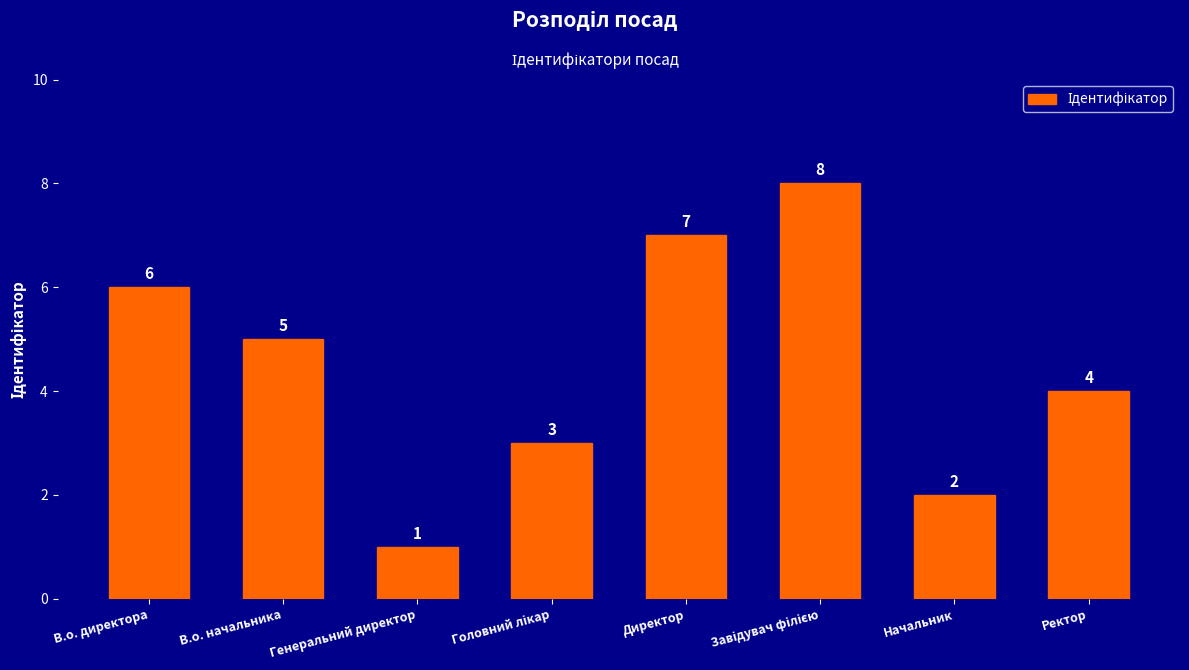

Read the value at В.о. директора.

6